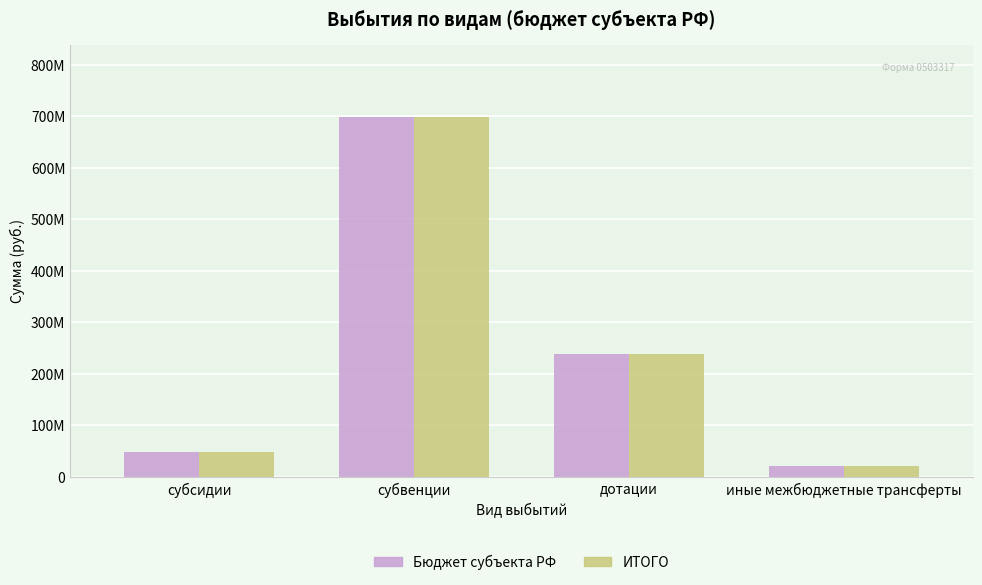

What are all the series names shown in the legend?

Бюджет субъекта РФ, ИТОГО